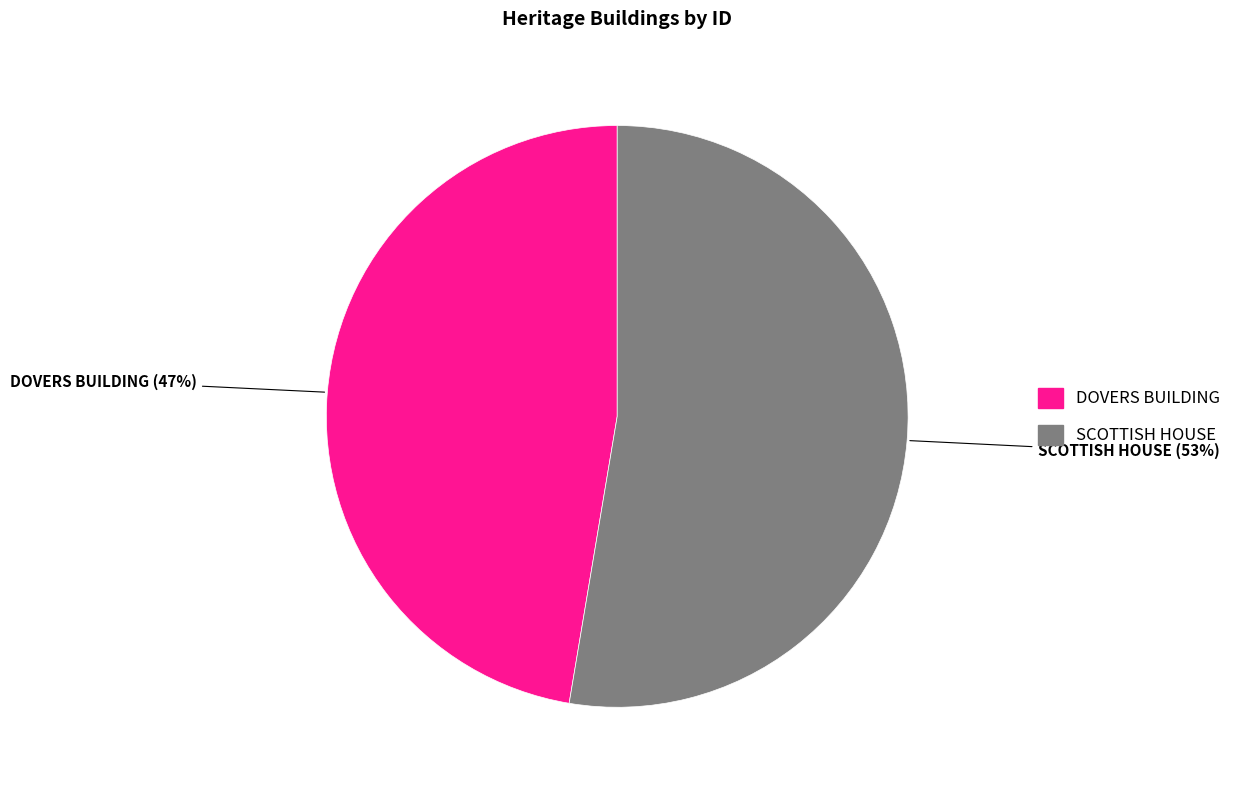

To the nearest percent, what is the combined percentage of SCOTTISH HOUSE and DOVERS BUILDING?

100%